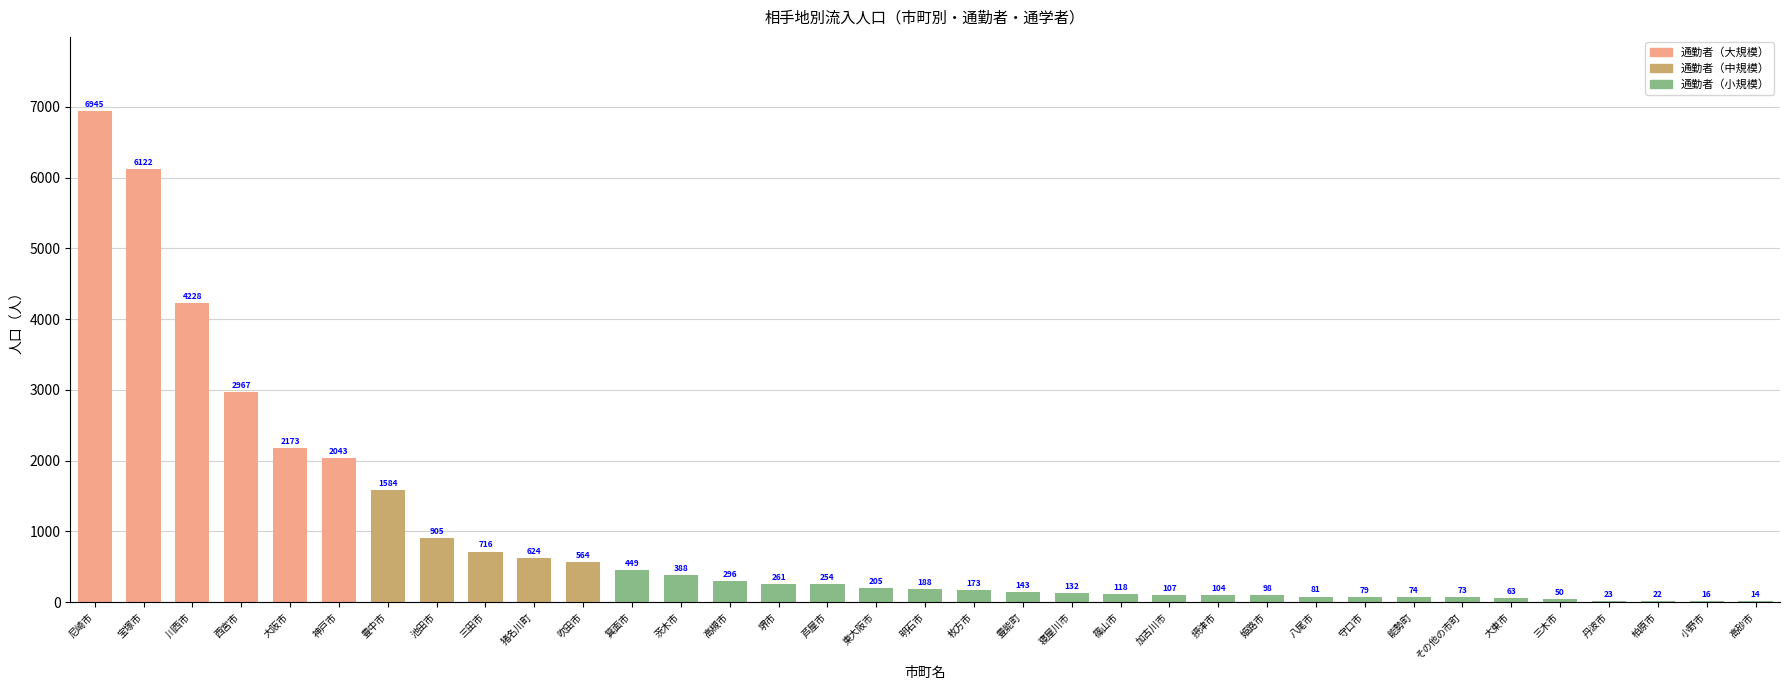

Approximately how many times larger is the value at 猪名川町 compared to 豊能町?

4.4